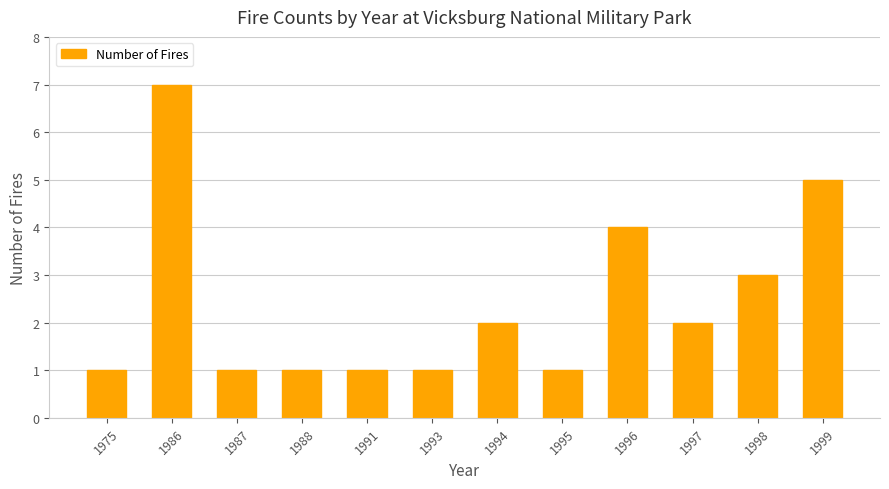

What is the difference between the second highest and minimum values?

4